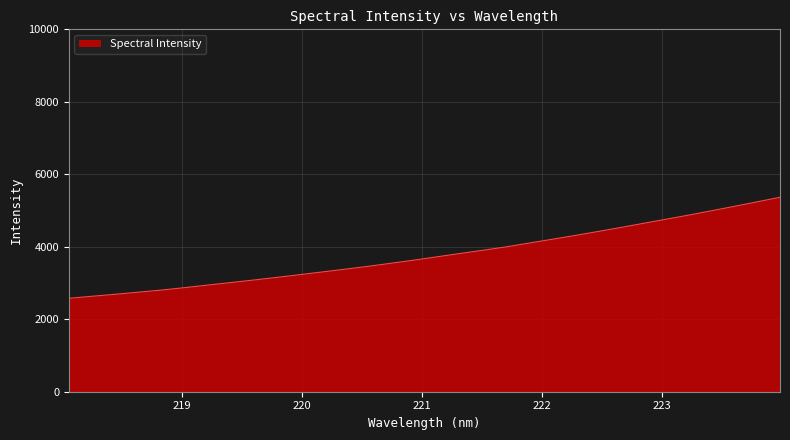

What is the difference between the maximum and minimum values?

2787.9